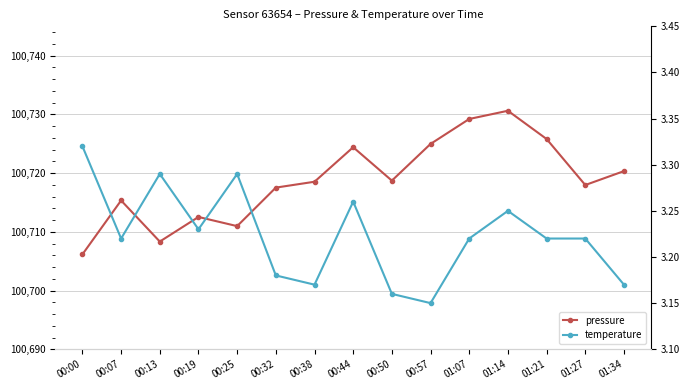

Rank the categories by temperature value from lowest to highest.

00:57, 00:50, 00:38, 01:34, 00:32, 00:07, 01:07, 01:21, 01:27, 00:19, 01:14, 00:44, 00:13, 00:25, 00:00